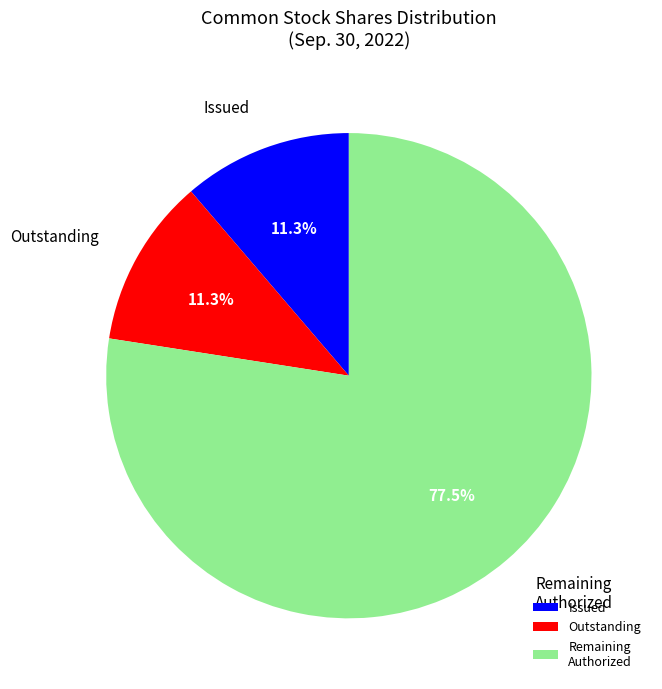

What percentage is NOT represented by Issued?

88.7%